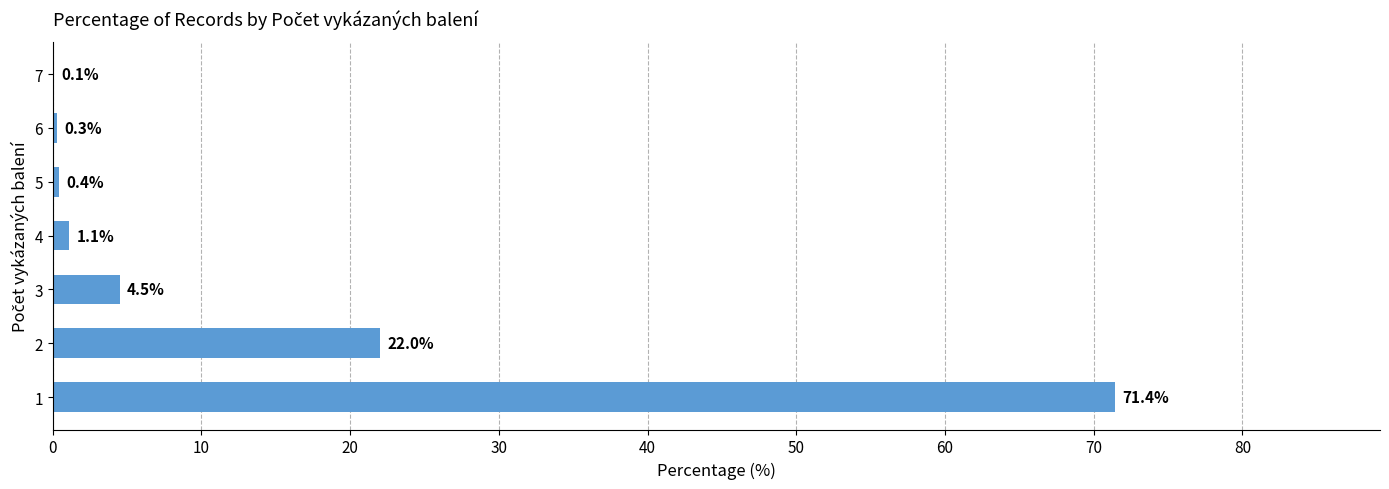

What is the sum of all values?

99.8